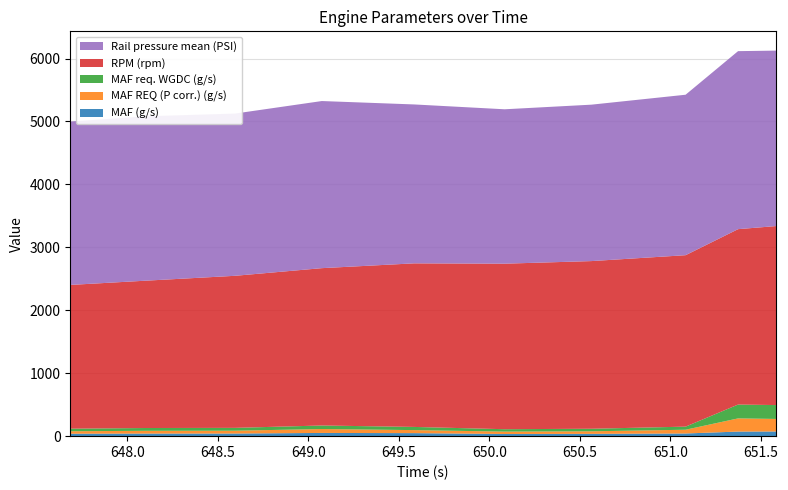

Reading left to right, extract all data points from this chart.

MAF (g/s): 39.0	41.0	41.8	51.1	48.1	34.6	36.7	42.5	73.0	74.4
MAF REQ (P corr.) (g/s): 39.0	44.1	45.0	62.4	48.1	37.8	40.6	59.5	209.3	199.3
MAF req. WGDC (g/s): 40.8	44.2	45.0	55.9	50.5	38.0	40.4	49.2	219.7	220.4
RPM (rpm): 2284.0	2340.0	2416.0	2500.0	2599.0	2630.0	2664.0	2724.0	2787.0	2844.0
Rail pressure mean (PSI): 2595.2	2612.3	2577.6	2655.1	2524.8	2453.1	2485.3	2549.5	2828.3	2787.7